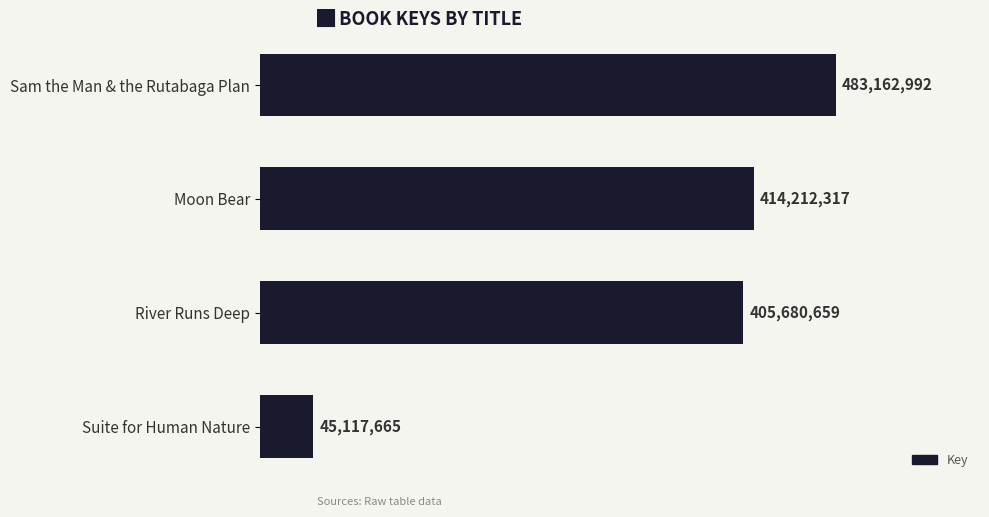

Does the chart contain any negative values?

No